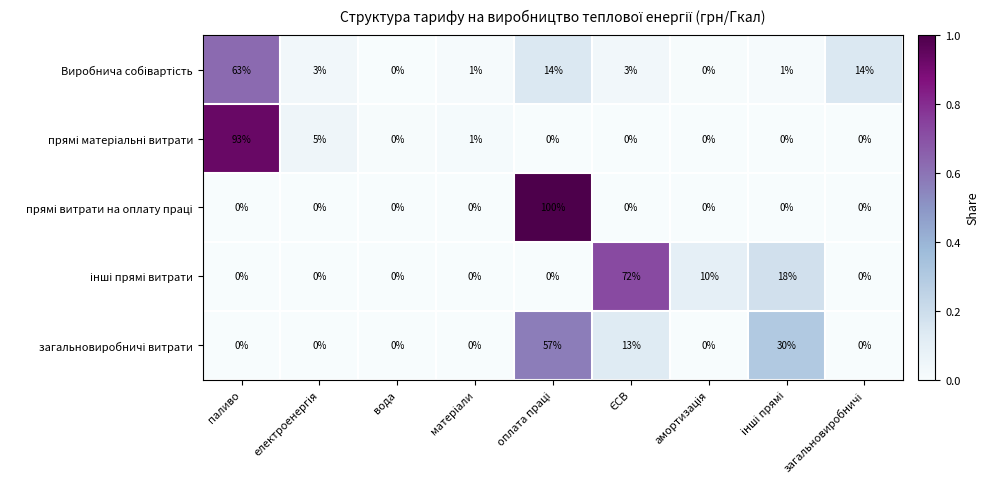

What is the maximum value shown in the chart?

100